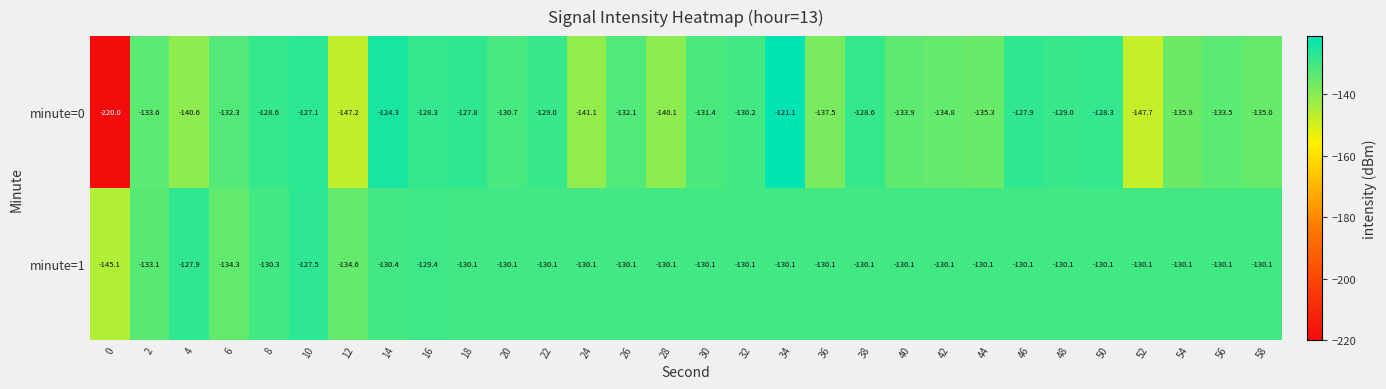

At which category is the sum across all series the highest?

34